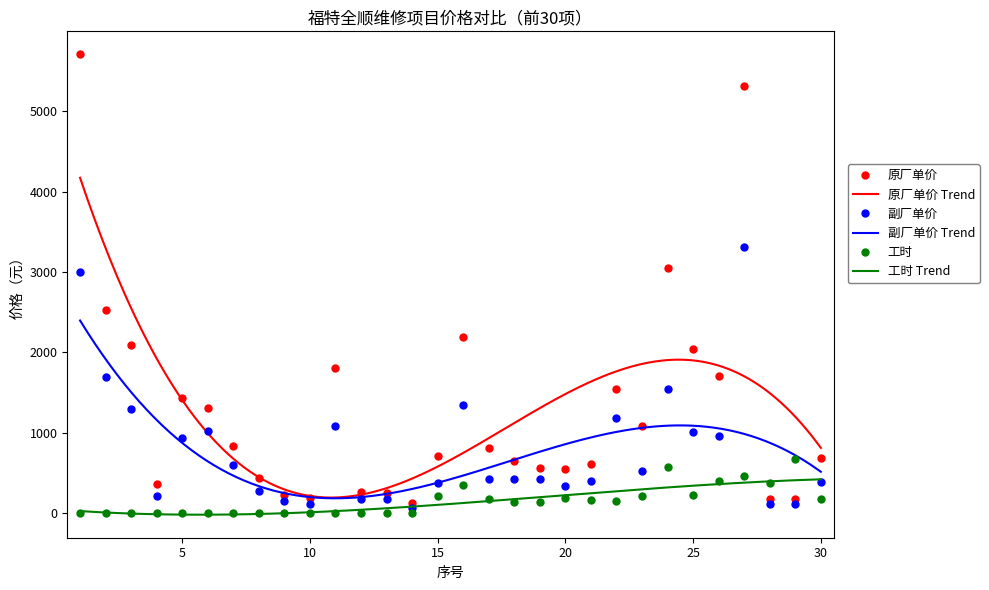

Where is the first local minimum for 副厂单价?

4